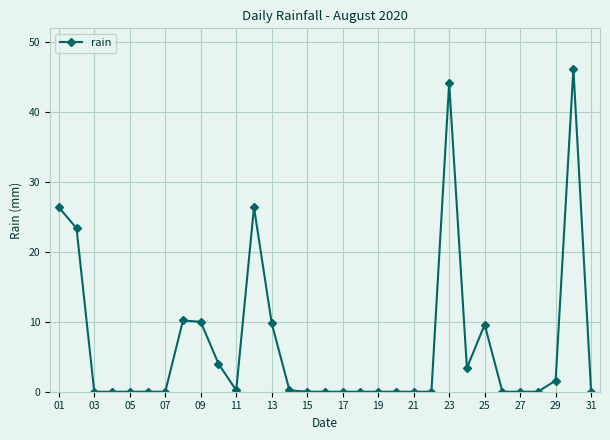

True or false: there are more than 1 points higher than both neighbors.

True